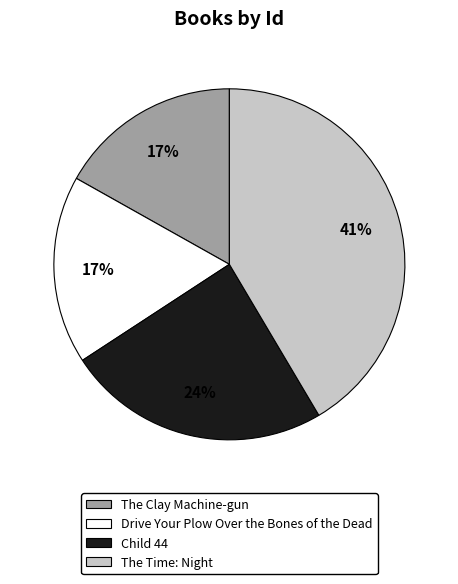

True or false: Drive Your Plow Over the Bones of the Dead accounts for 6% of the total.

False